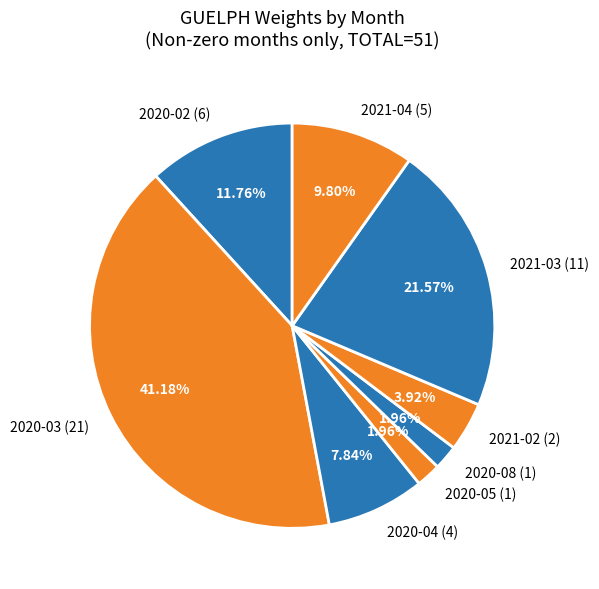

What is the ratio of the value at 2020-04 (4) to the value at 2020-05 (1)?

4.0